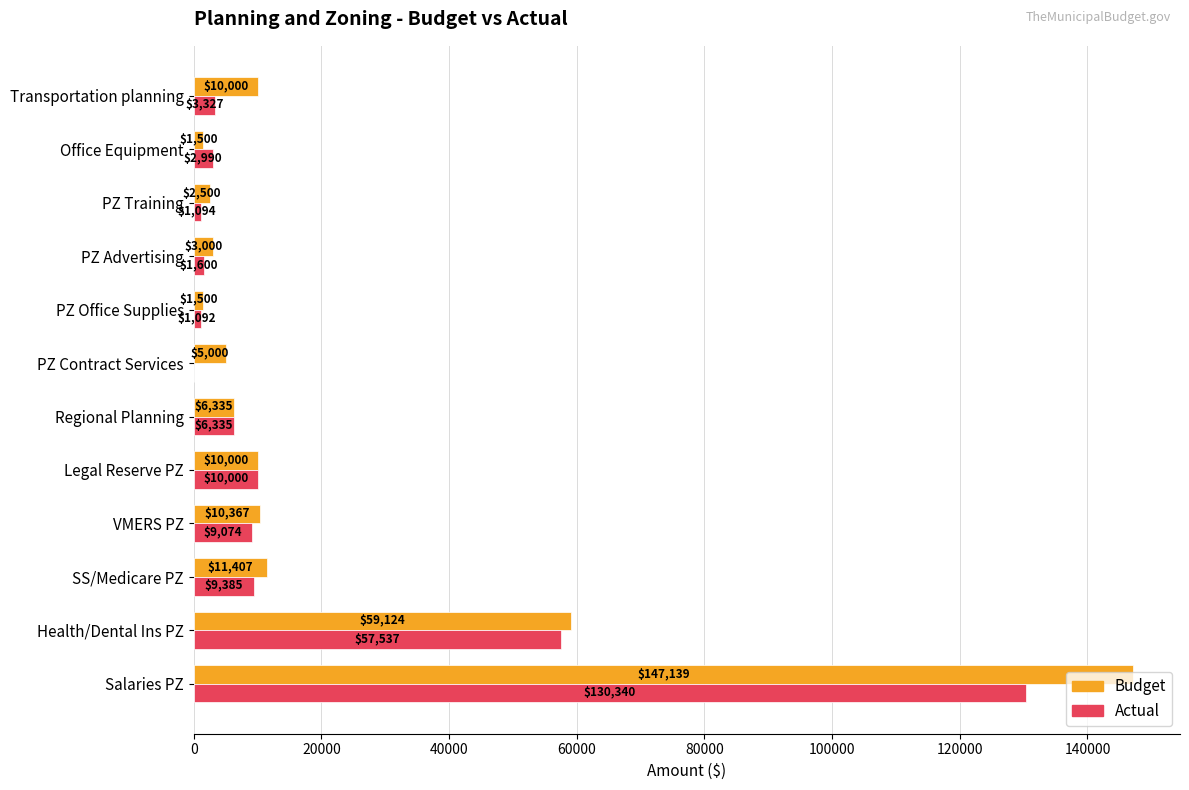

Which series changed the most between VMERS PZ and Regional Planning?

Budget